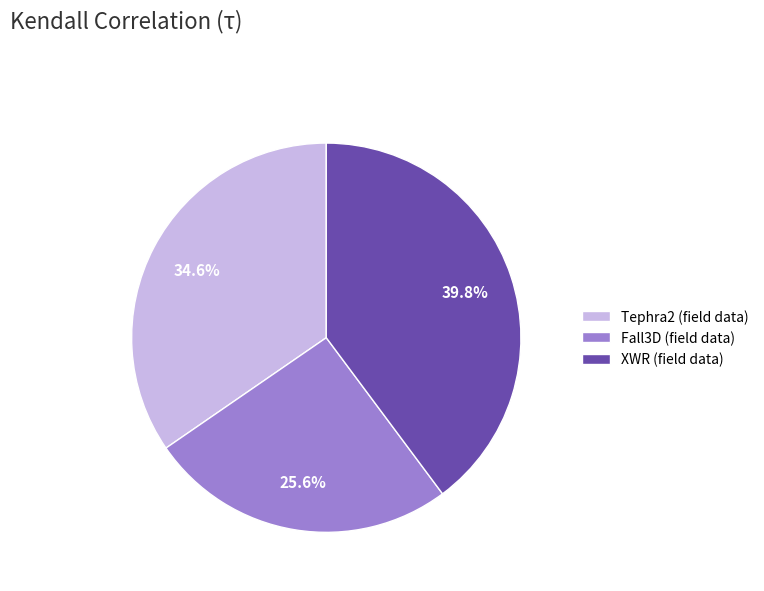

What percentage is NOT represented by Tephra2 (field data)?

65.4%